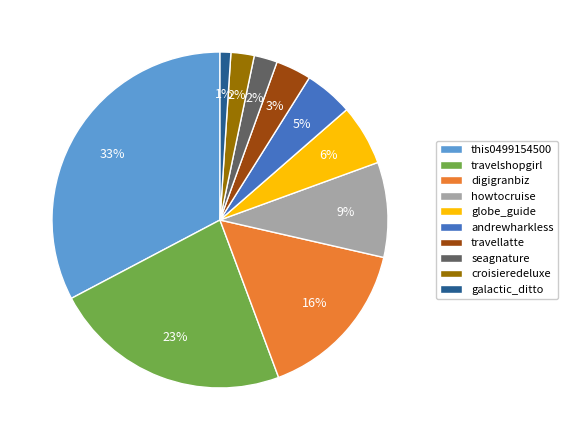

To the nearest percent, what is the difference between the croisieredeluxe and galactic_ditto slice percentages?

1%